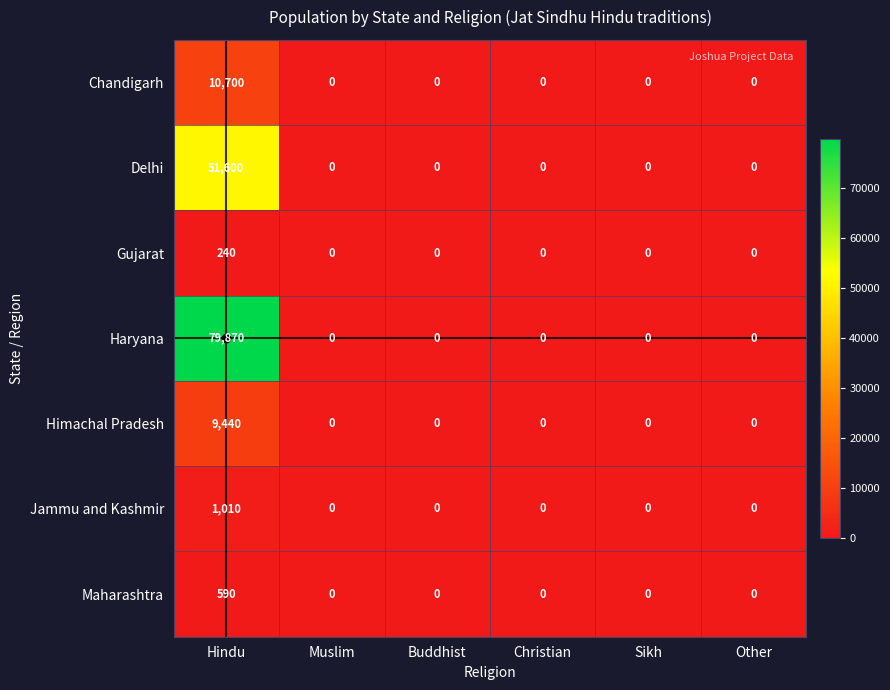

List the series in order of their peak value, lowest first.

Gujarat, Maharashtra, Jammu and Kashmir, Himachal Pradesh, Chandigarh, Delhi, Haryana